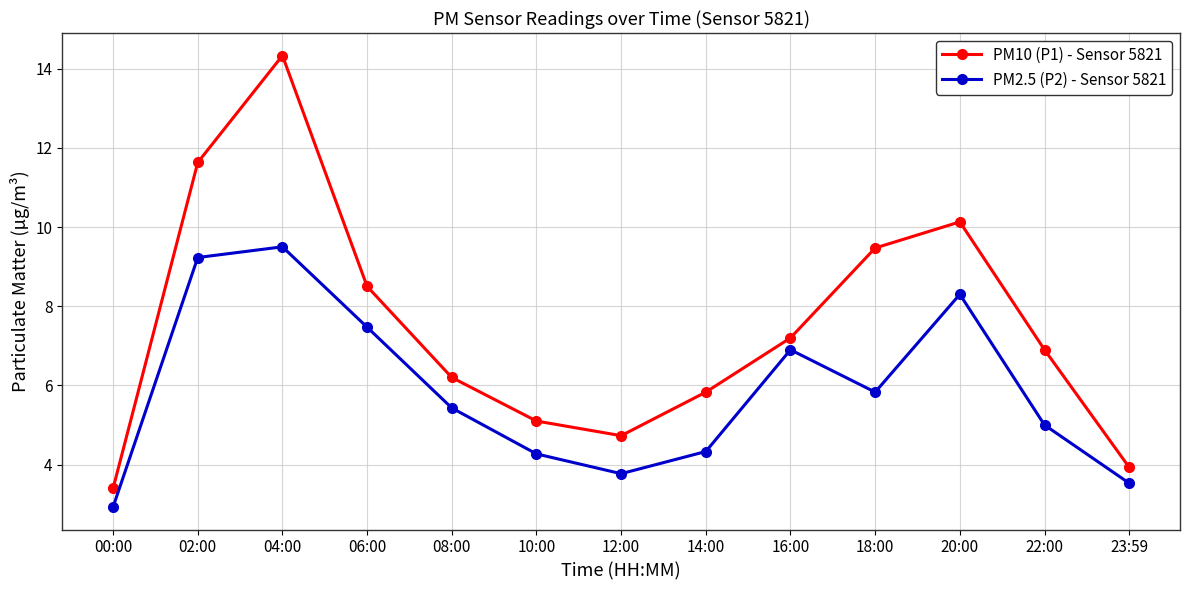

What position from the left is 20:00?

11